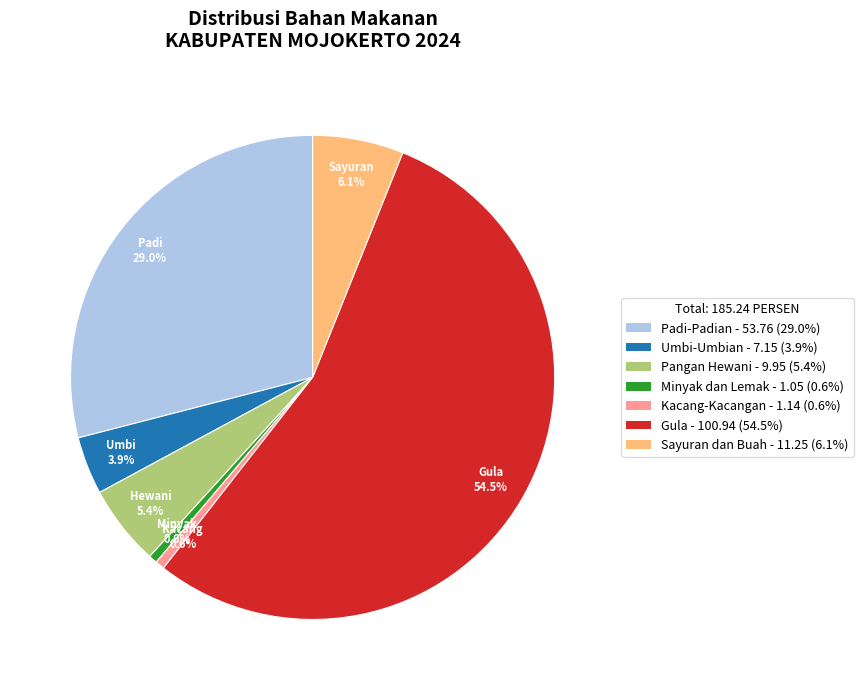

Combined, do Pangan Hewani and Sayuran dan Buah account for over 50%?

No